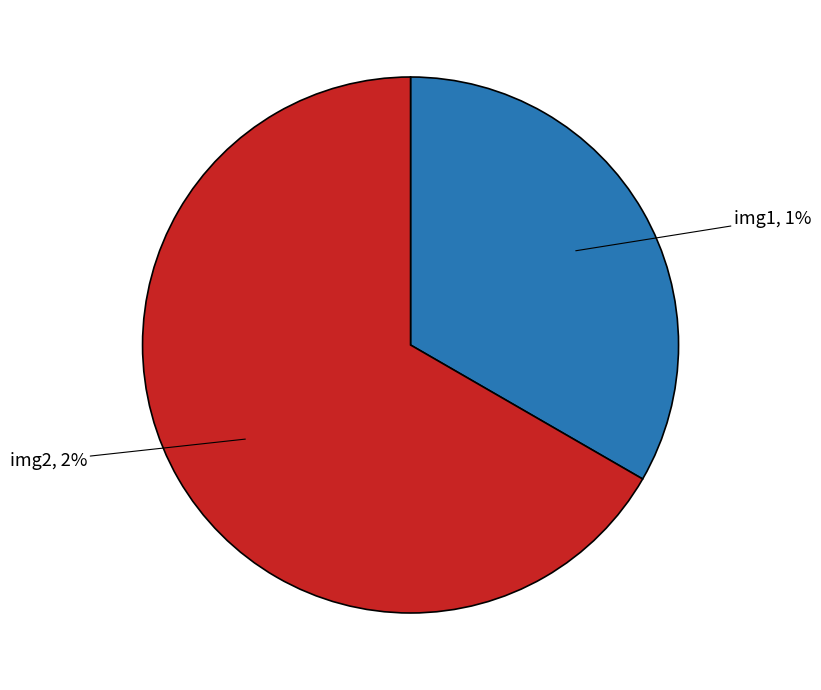

Rank the categories by value from highest to lowest.

img2, img1